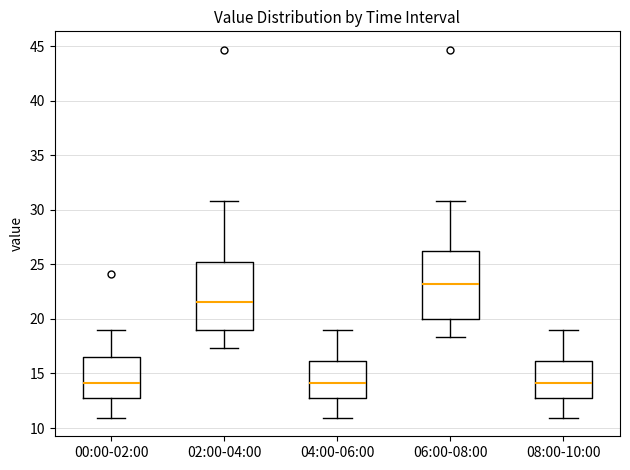

Reading left to right, transcribe this box plot: for each box, give where its median line is, the range the box spans, and where its two whiskers end, as read against the y-axis. The values are not printed on the chart, so give them approximately, as read against the axis.

00:00-02:00: median 14.0, box 12.5 to 16.5, whiskers 11.0 to 19.0
02:00-04:00: median 21.5, box 19.0 to 25.0, whiskers 17.5 to 31.0
04:00-06:00: median 14.0, box 12.5 to 16.0, whiskers 11.0 to 19.0
06:00-08:00: median 23.0, box 20.0 to 26.0, whiskers 18.5 to 31.0
08:00-10:00: median 14.0, box 12.5 to 16.0, whiskers 11.0 to 19.0